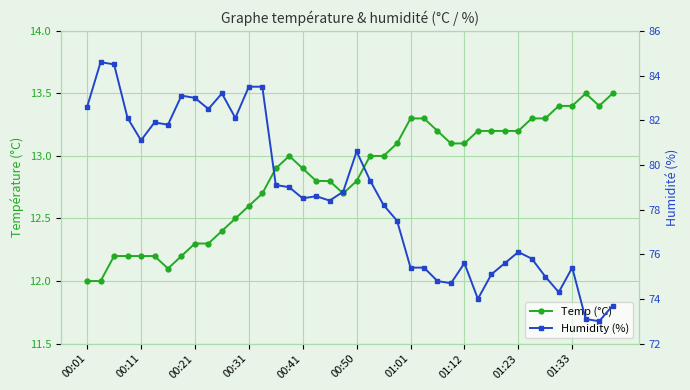

What is the maximum value for Humidity (%)?

84.6